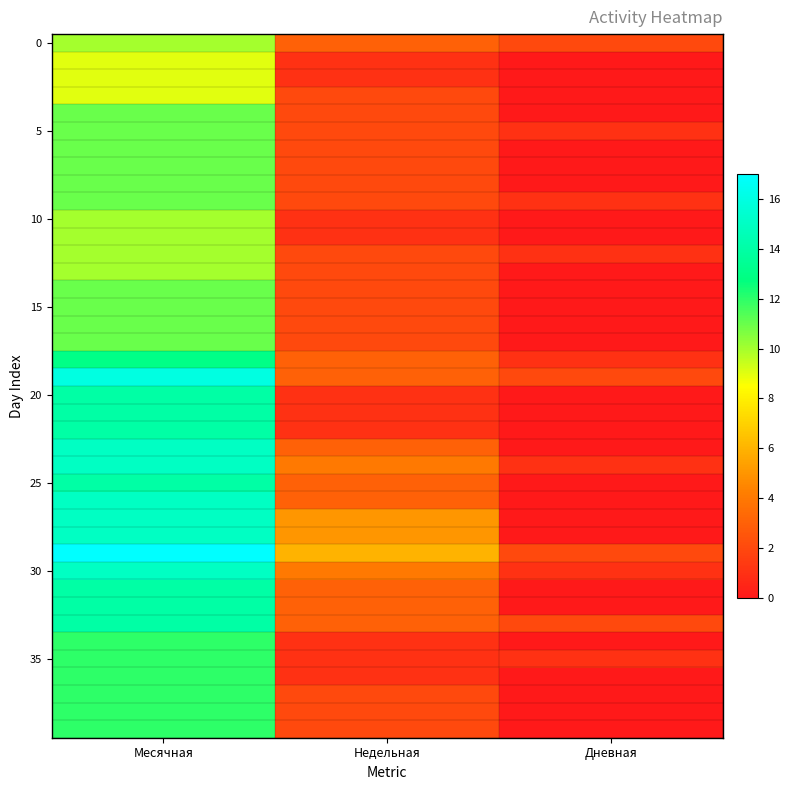

What is the total value across all series at Недельная?

93